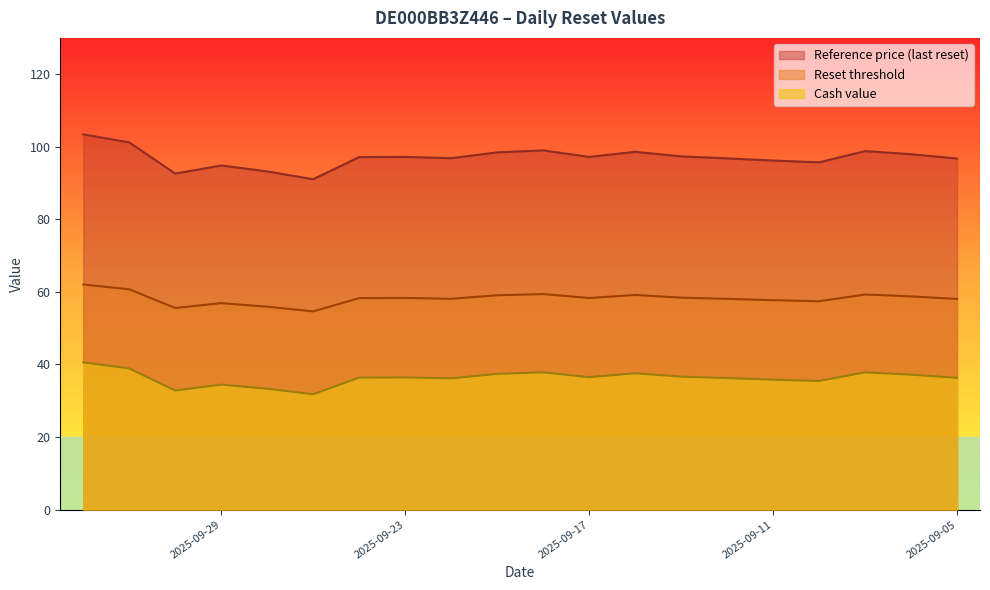

Rank the series by their average value, from lowest to highest.

Cash value, Reset threshold, Reference price